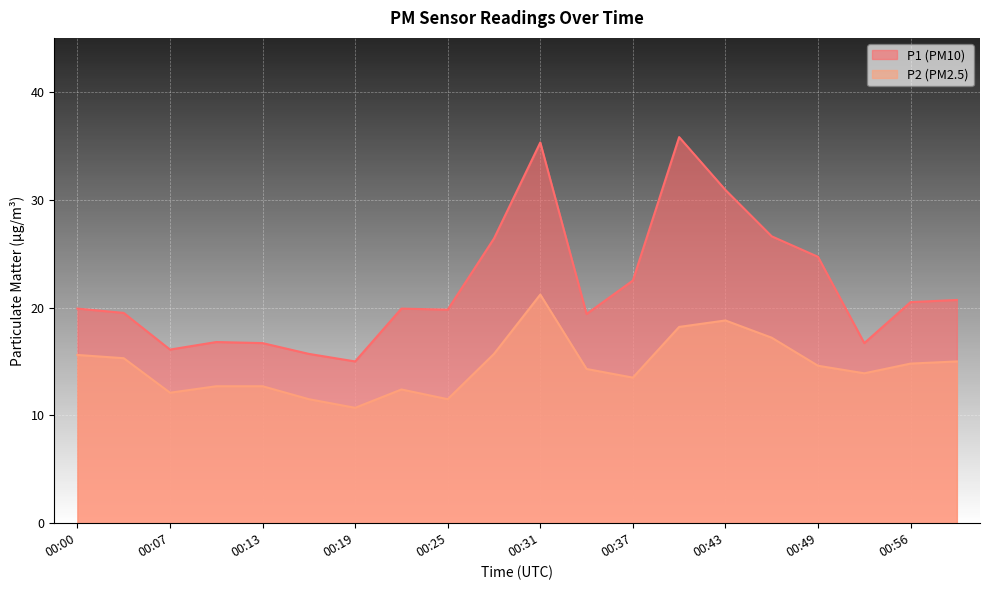

Reading left to right, extract all data points from this chart.

P1: 00:00=19.9	00:04=19.5	00:07=16.1	00:10=16.8	00:13=16.7	00:16=15.7	00:19=15.0	00:22=19.9	00:25=19.8	00:28=26.4	00:31=35.3	00:34=19.4	00:37=22.5	00:40=35.8	00:43=30.9	00:46=26.6	00:49=24.7	00:52=16.7	00:56=20.5	00:59=20.7
P2: 00:00=15.6	00:04=15.3	00:07=12.1	00:10=12.7	00:13=12.7	00:16=11.5	00:19=10.7	00:22=12.4	00:25=11.5	00:28=15.7	00:31=21.2	00:34=14.3	00:37=13.5	00:40=18.2	00:43=18.8	00:46=17.2	00:49=14.6	00:52=13.9	00:56=14.8	00:59=15.0